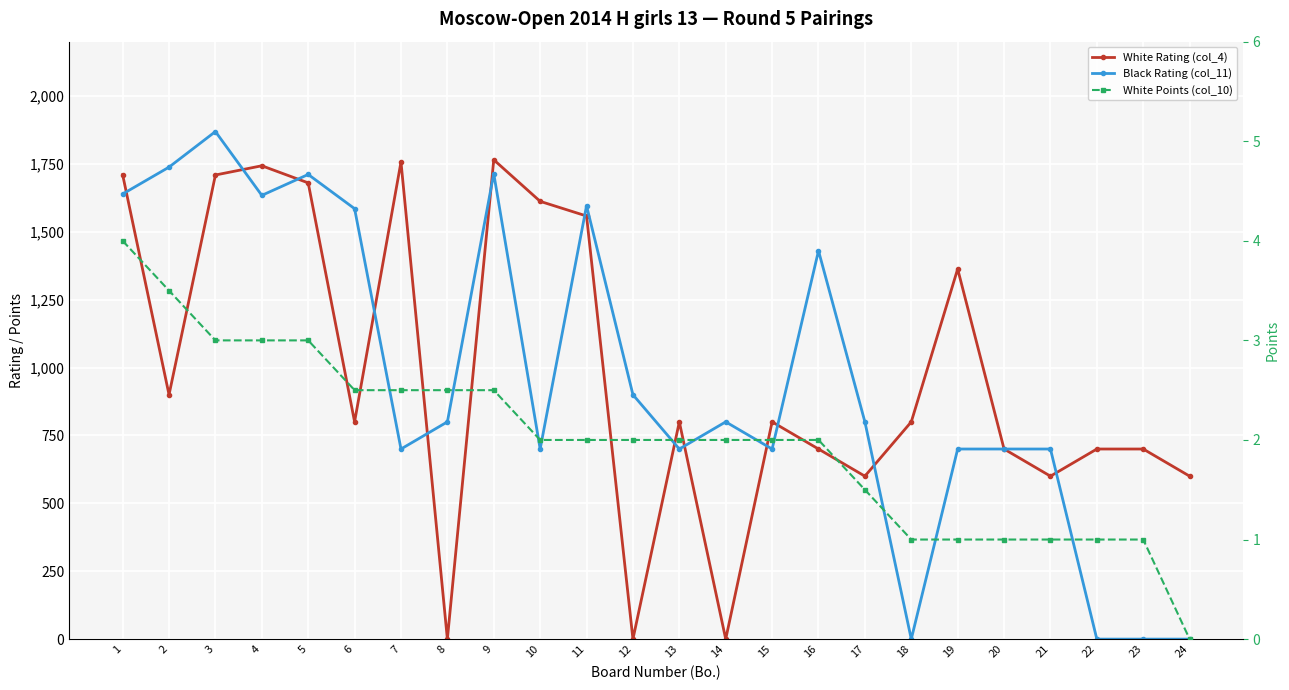

Where do White Points (col_10) and White Rating (col_4) first cross each other?

7 and 8